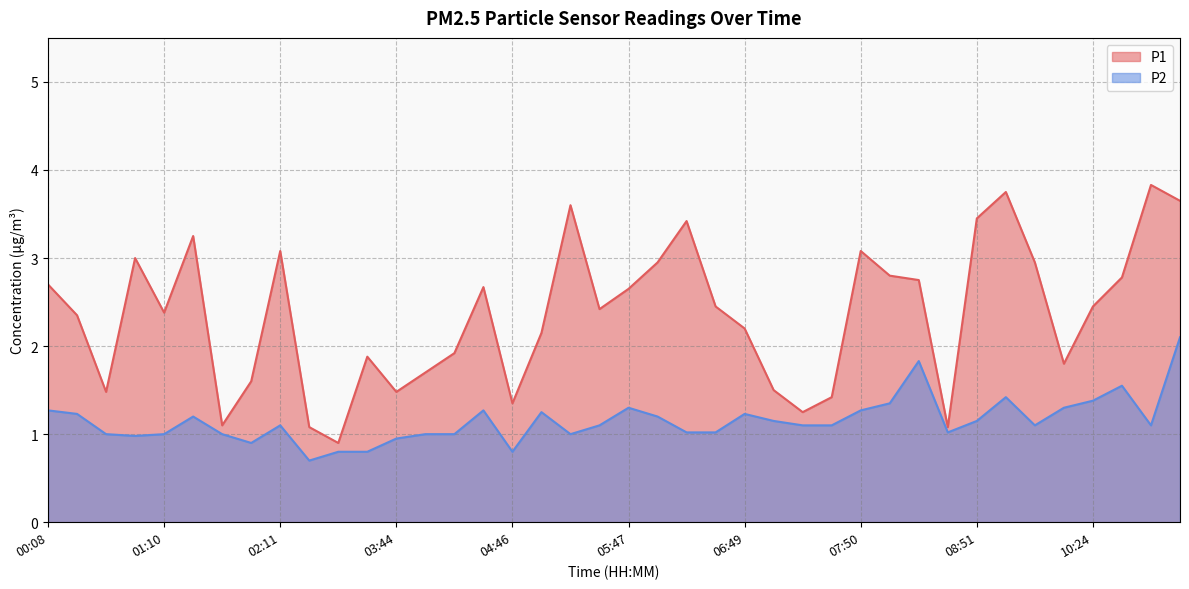

List the series in order of their overall mean, highest first.

P1, P2